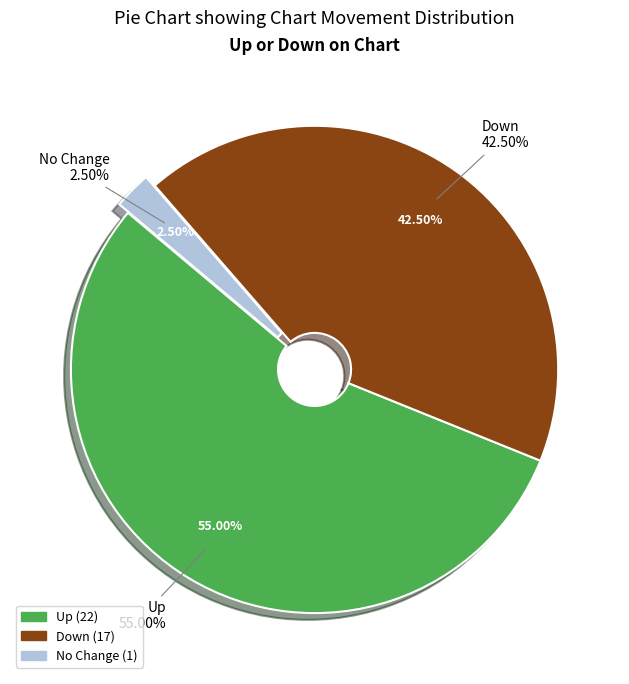

What is the largest slice in the pie chart?

up